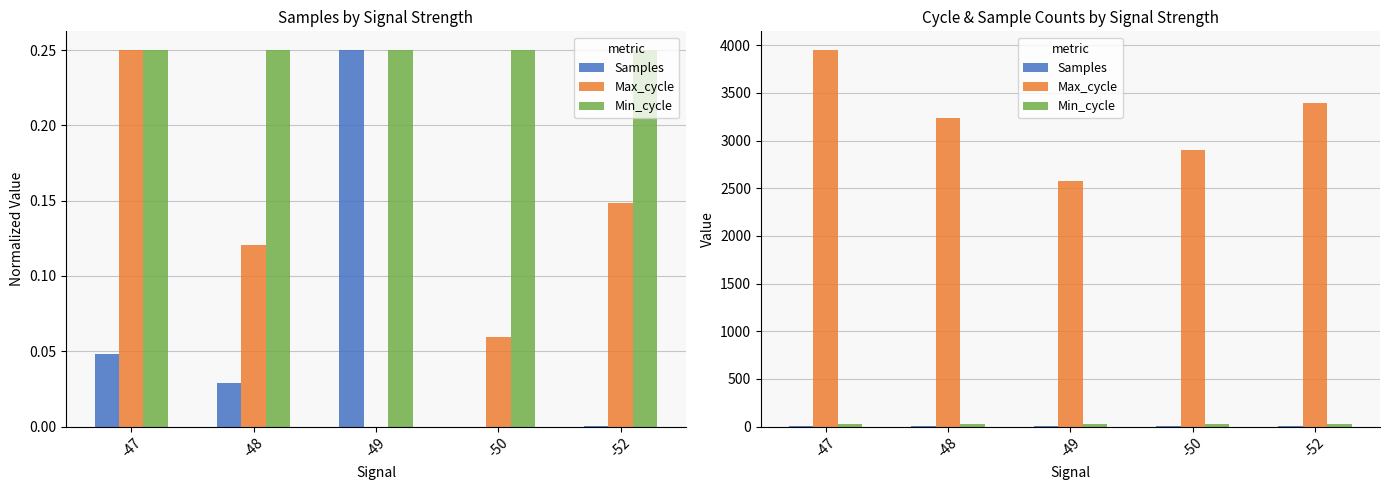

Is it true that Min_cycle equals 13.1 at -47?

False